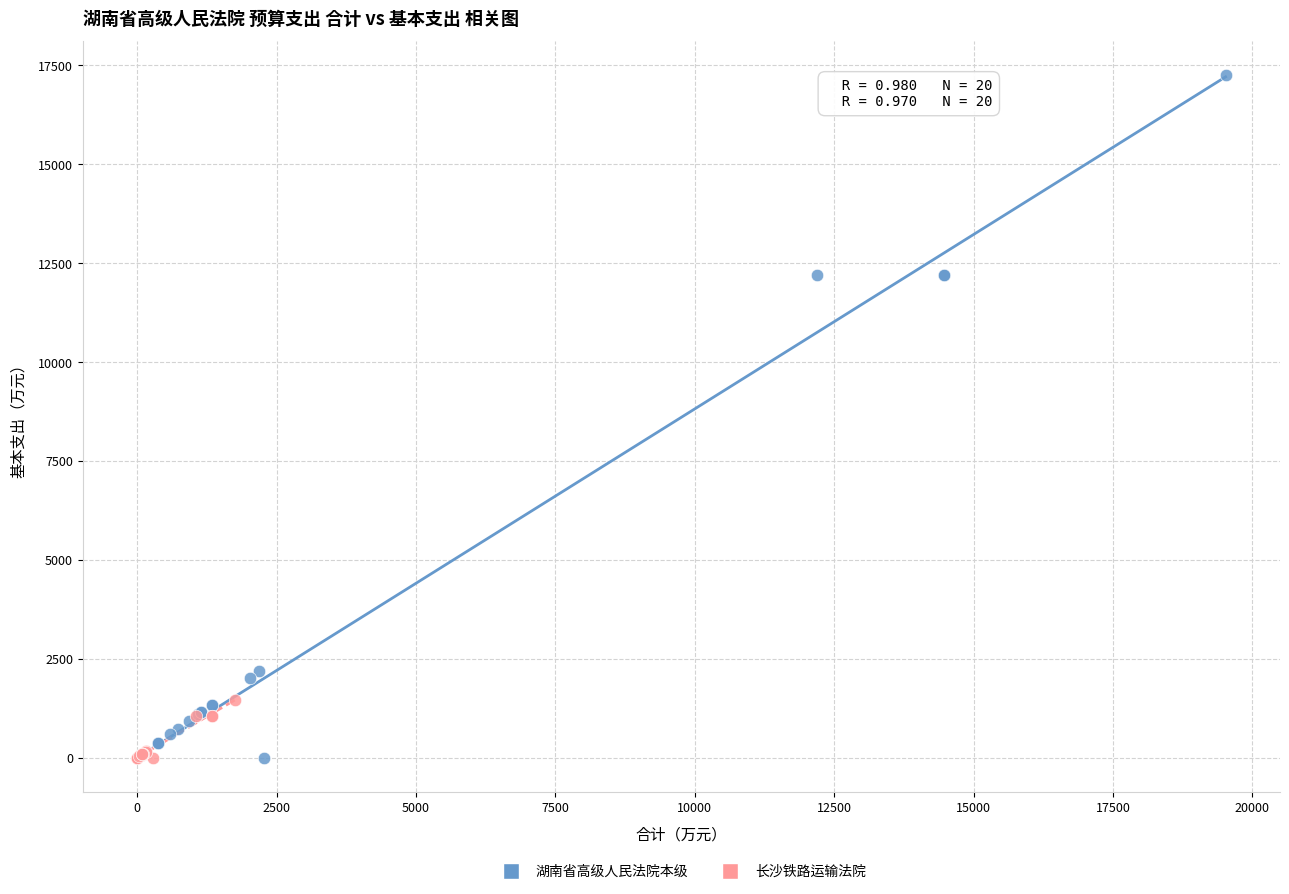

Which series reaches the maximum Y coordinate?

湖南省高级人民法院本级